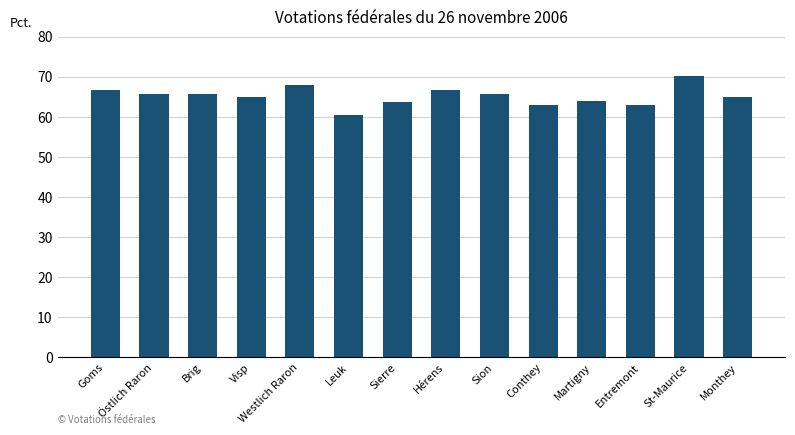

Between Sierre and Monthey, which is larger?

Monthey